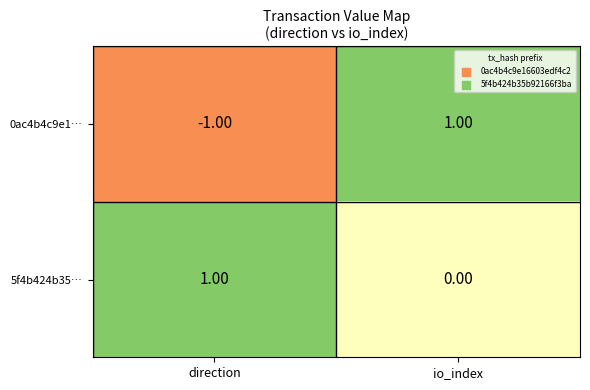

At how many categories does at least one series exceed 0?

2